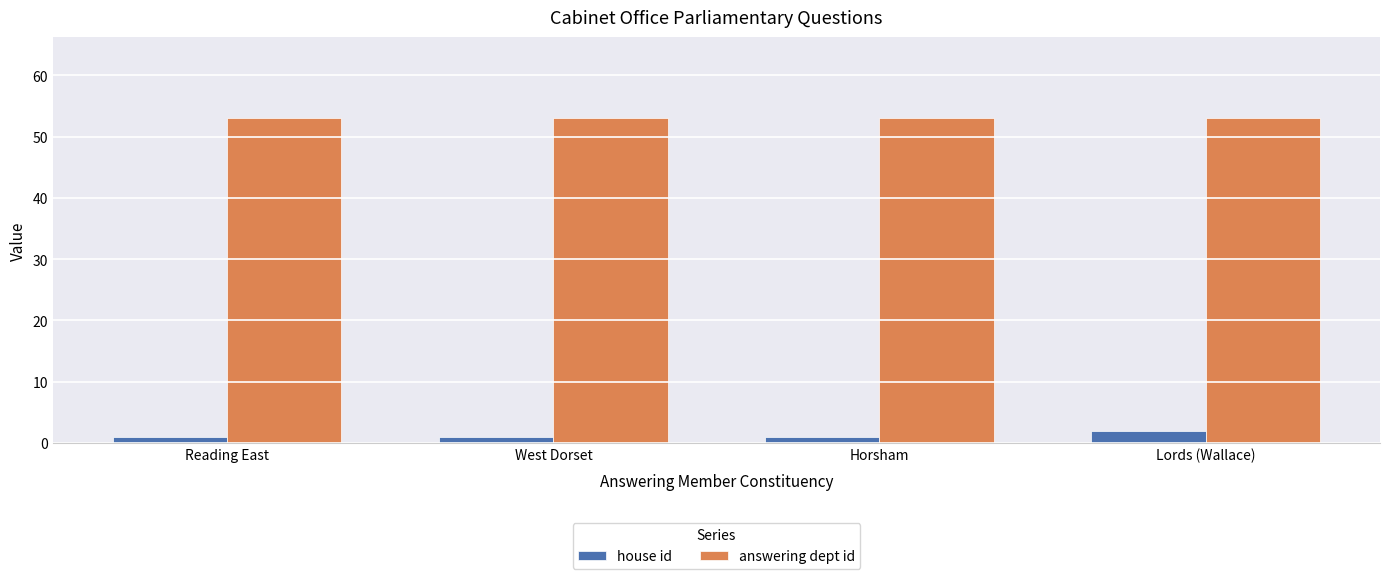

What is the label of the 2nd bar from the left?

West Dorset